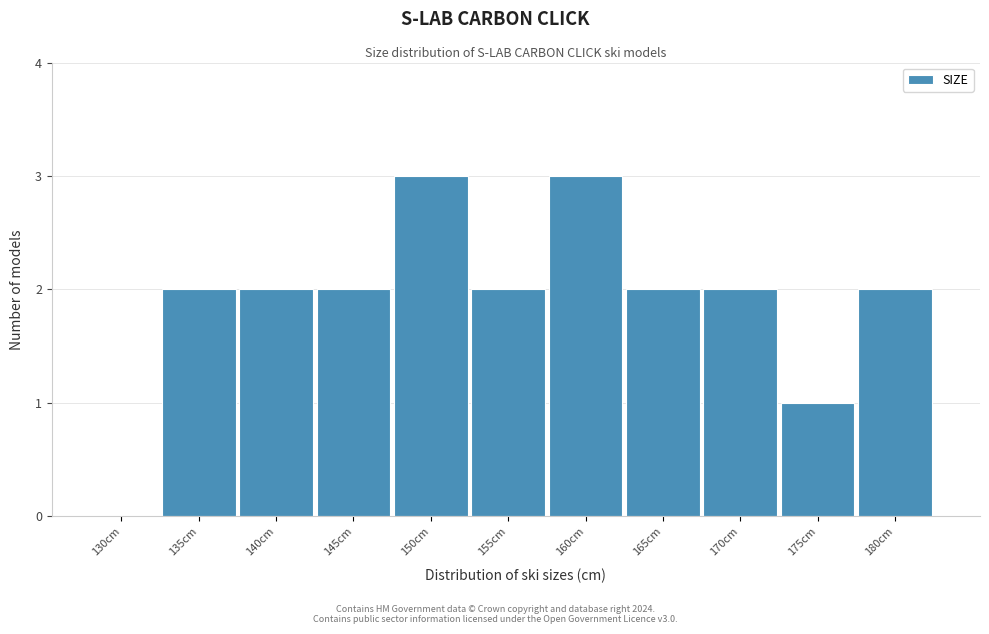

Reading right to left, transcribe all the data shown in this chart.

180cm=2	175cm=1	170cm=2	165cm=2	160cm=3	155cm=2	150cm=3	145cm=2	140cm=2	135cm=2	130cm=0